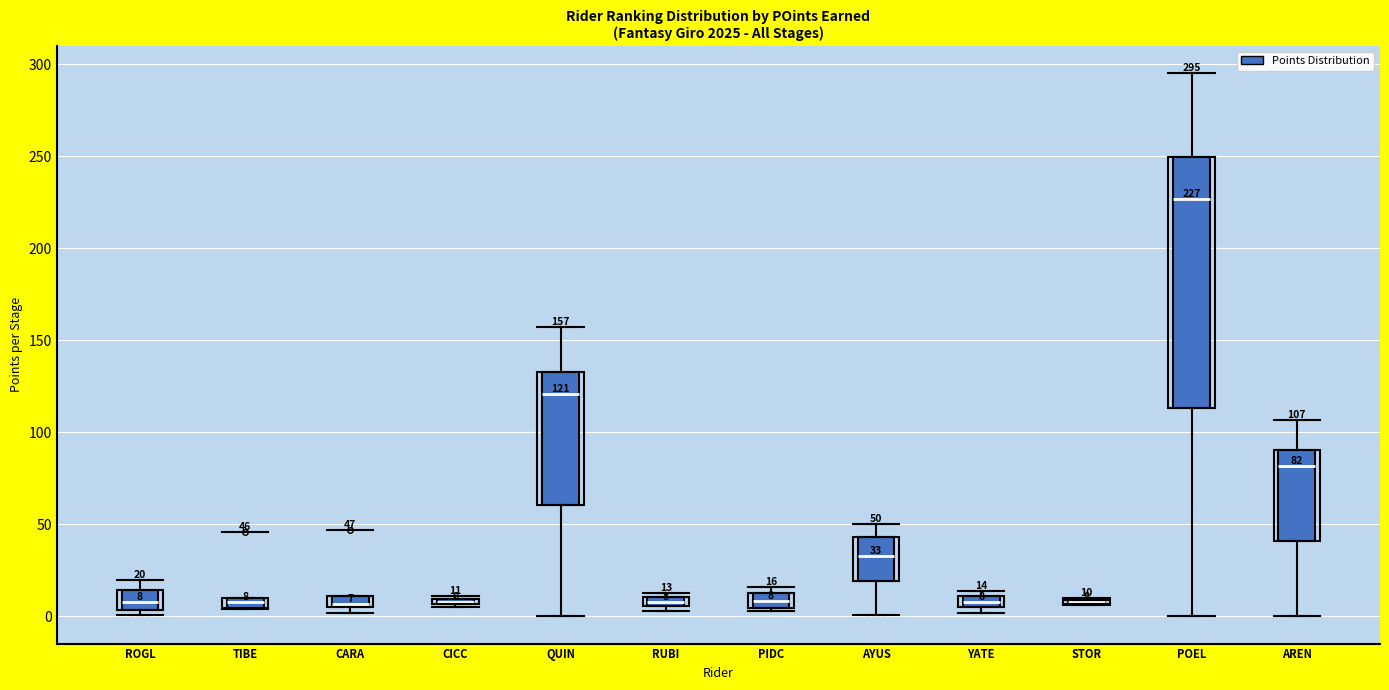

Which box is the tallest, from its lower edge to its upper edge?

POEL